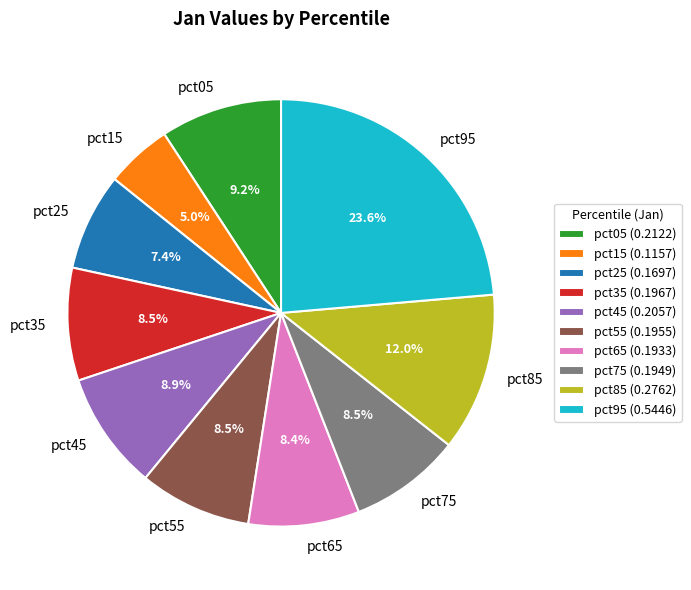

Count the number of slices in the pie.

10